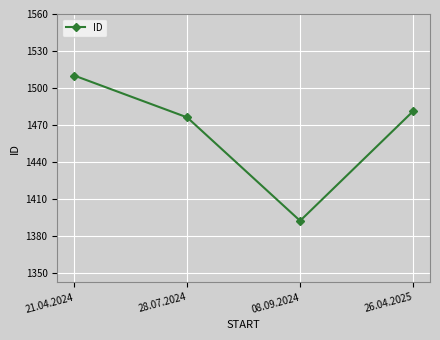

Where is the first local minimum?

08.09.2024